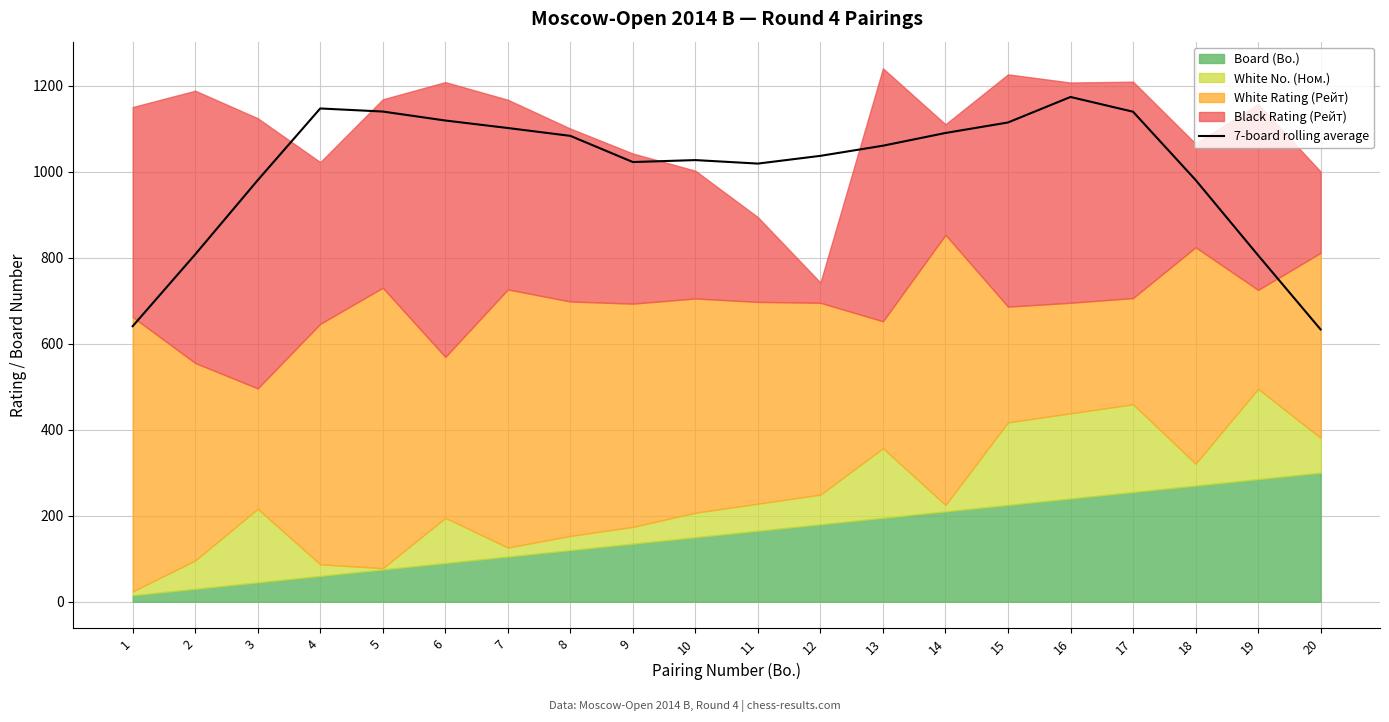

The chart shows a value of 283.9 at 5. True or false?

False